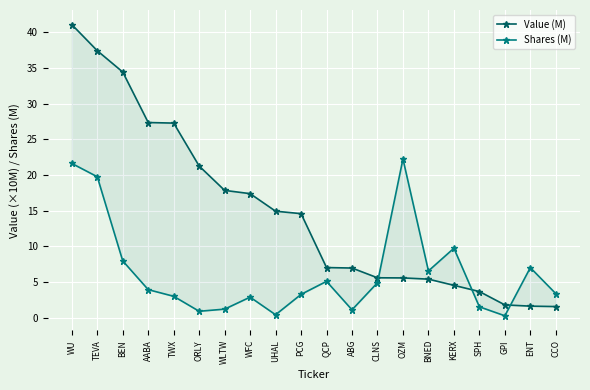

Reading left to right, transcribe all the data shown in this chart.

Value (M): WU=41.1	TEVA=37.4	BEN=34.4	AABA=27.3	TWX=27.3	ORLY=21.2	WLTW=17.8	WFC=17.4	UHAL=14.9	PCG=14.6	QCP=7.0	ABG=6.9	CLNS=5.6	OZM=5.6	BNED=5.4	KERX=4.5	SPH=3.7	GPI=1.8	ENT=1.6	CCO=1.5
Shares (M): WU=21.6	TEVA=19.7	BEN=7.9	AABA=3.9	TWX=3.0	ORLY=0.9	WLTW=1.2	WFC=2.9	UHAL=0.4	PCG=3.2	QCP=5.1	ABG=1.1	CLNS=4.9	OZM=22.2	BNED=6.5	KERX=9.7	SPH=1.5	GPI=0.3	ENT=7.0	CCO=3.4